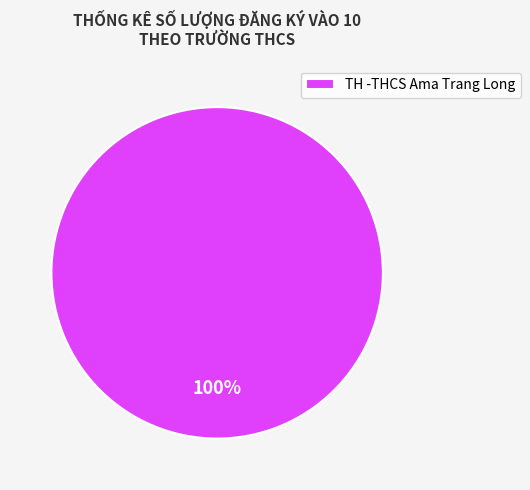

Rank the categories by value from lowest to highest.

TH -THCS Ama Trang Long